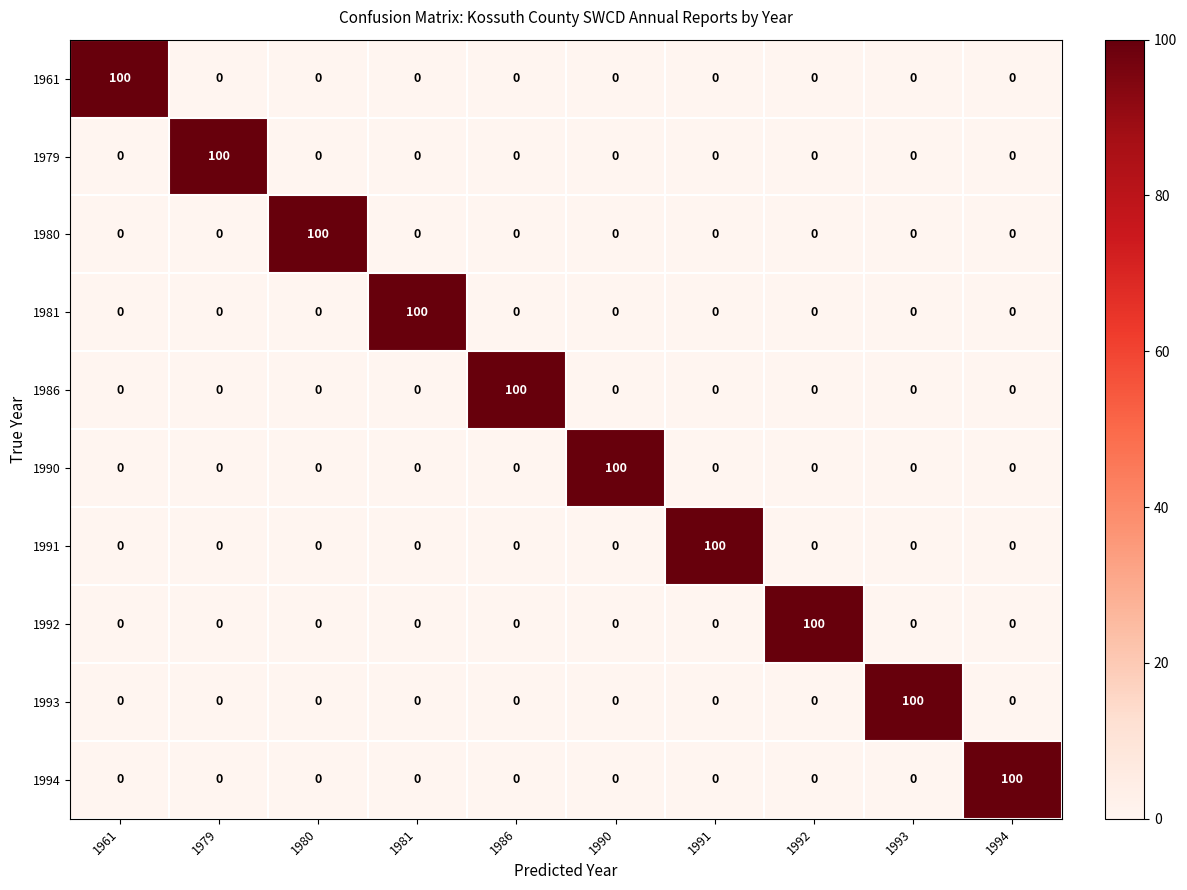

At how many categories does at least one series exceed 61?

10